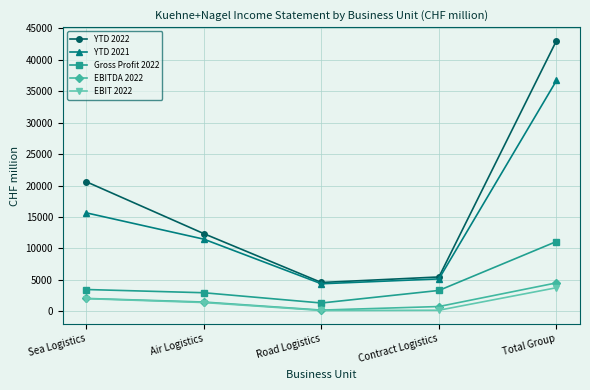

Which series changed the most between Air Logistics and Road Logistics?

YTD 2022